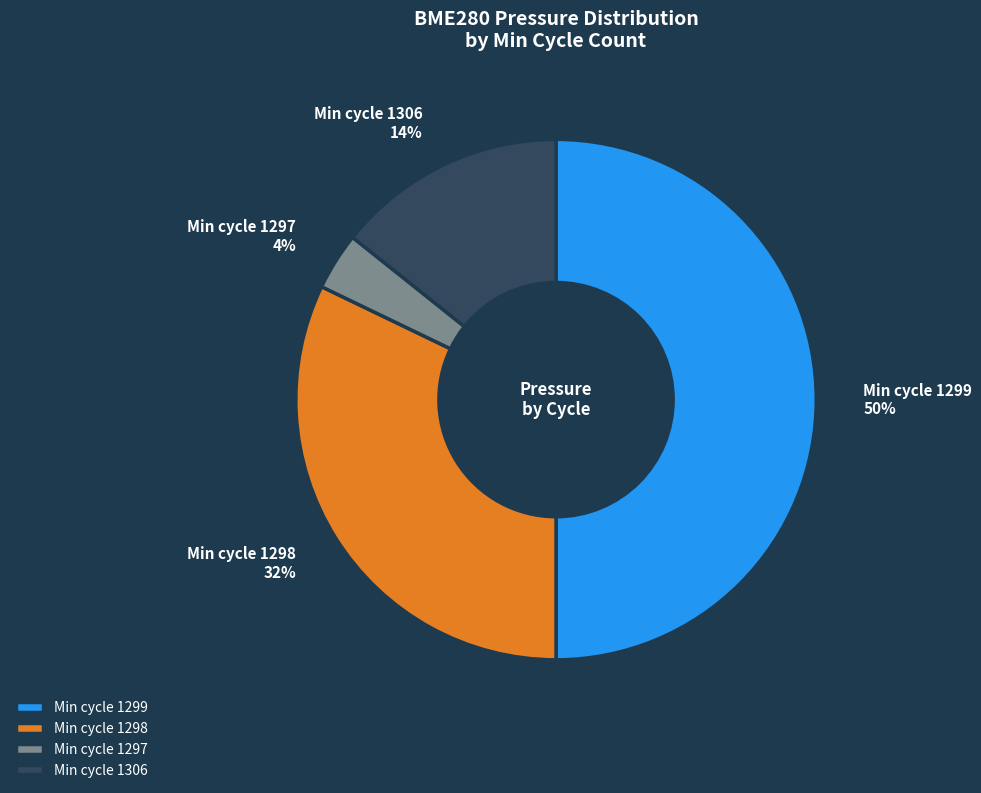

Which slice is the smallest?

Min cycle 1297